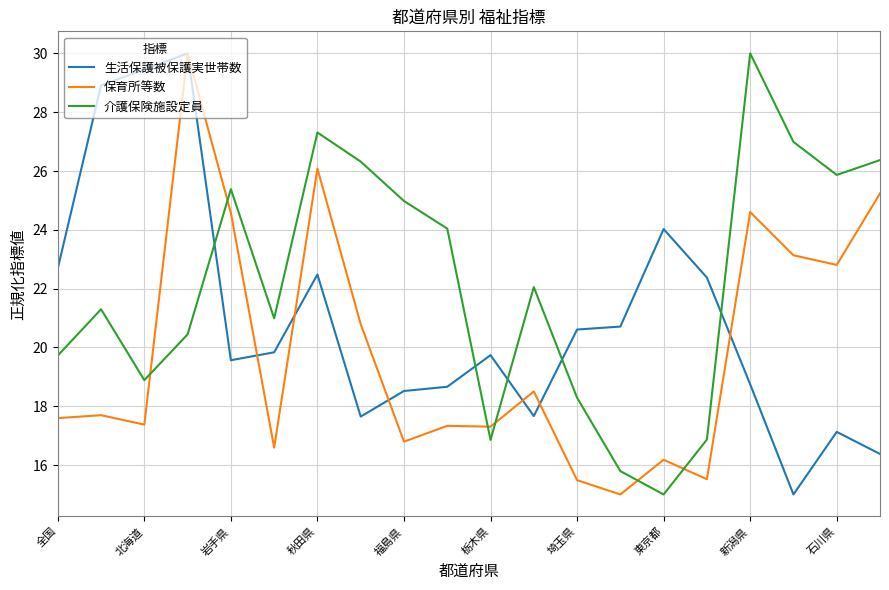

True or false: 介護保険施設定員 and 保育所等数 cross at least once.

True